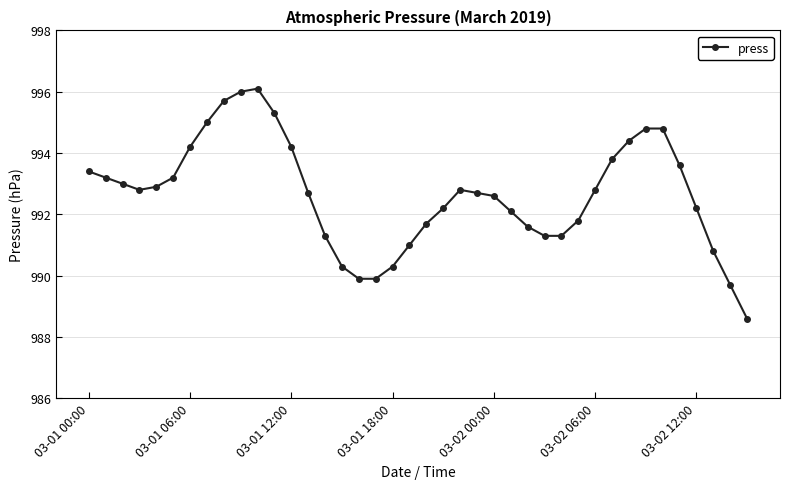

What is the value of the 12th point from the left?

995.3